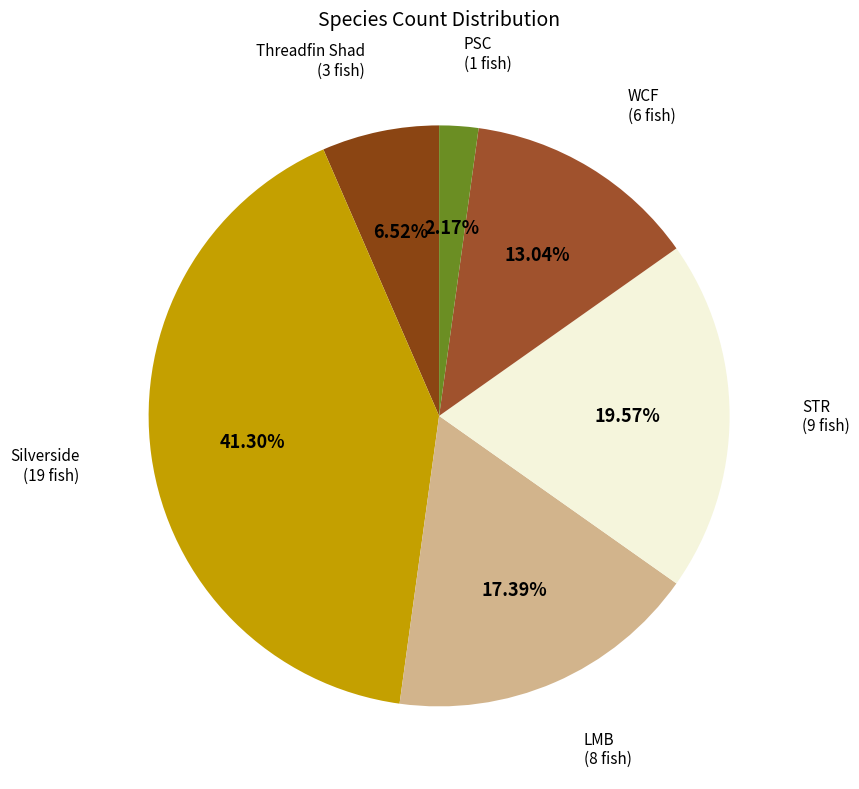

Combined, do LMB and WCF account for over 50%?

No